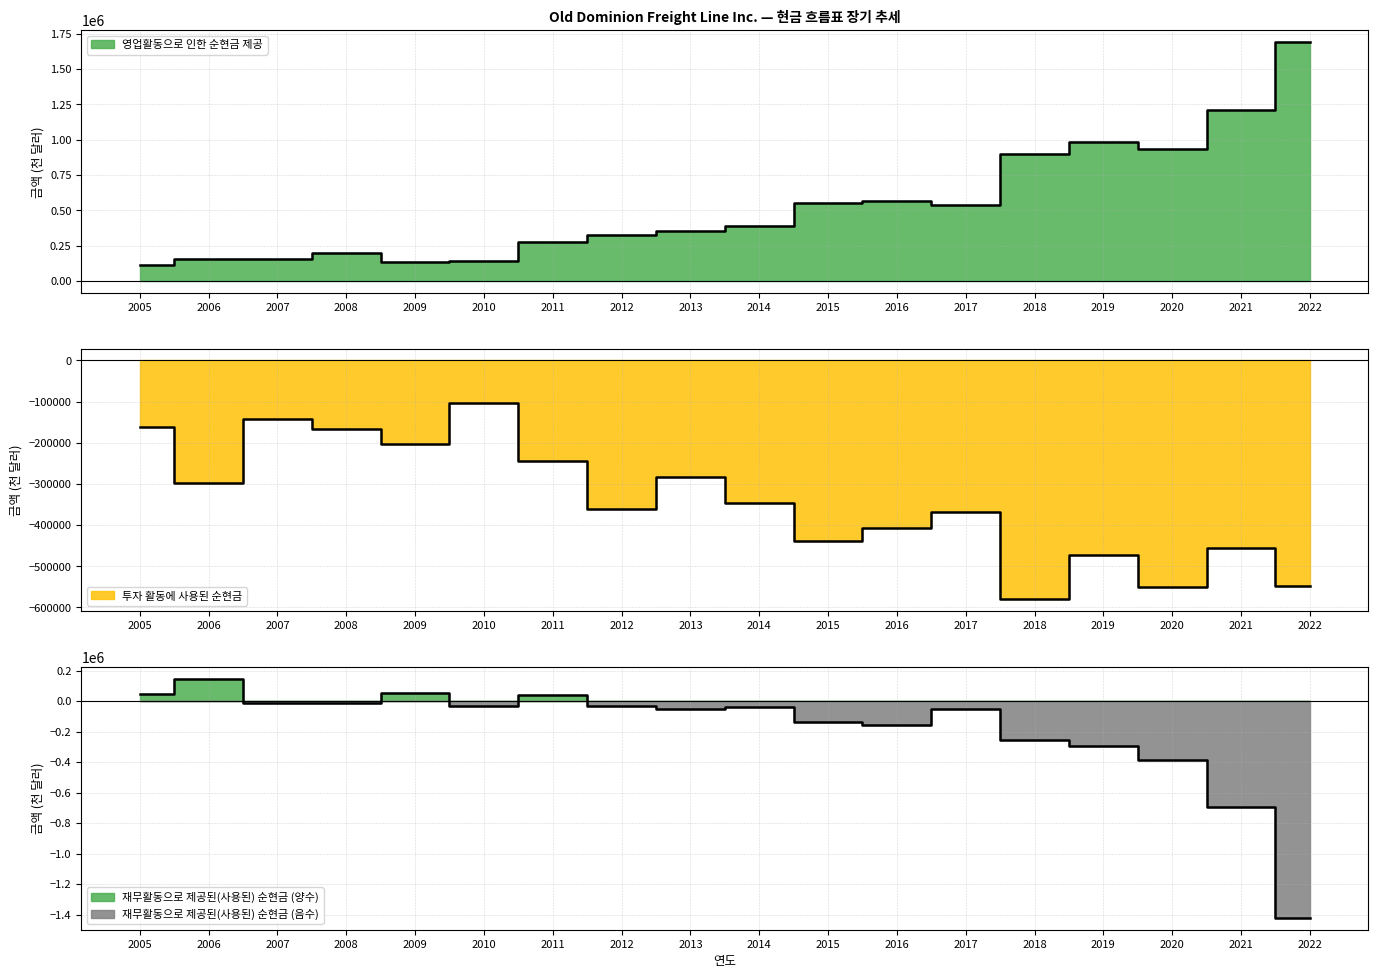

Where is 영업활동으로 인한 순현금 제공 nearest to the value 902602?

2018